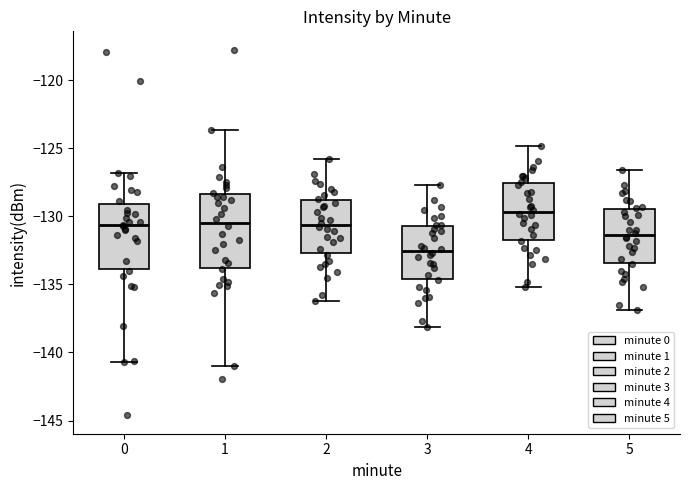

Reading left to right, transcribe this box plot: for each box, give where its median line is, the range the box spans, and where its two whiskers end, as read against the y-axis. The values are not printed on the chart, so give them approximately, as read against the axis.

0: median -130.5, box -134.0 to -129.0, whiskers -140.5 to -127.0
1: median -130.5, box -134.0 to -128.5, whiskers -141.0 to -123.5
2: median -130.5, box -132.5 to -129.0, whiskers -136.0 to -126.0
3: median -132.5, box -134.5 to -130.5, whiskers -138.0 to -127.5
4: median -129.5, box -131.5 to -127.5, whiskers -135.0 to -125.0
5: median -131.5, box -133.5 to -129.5, whiskers -137.0 to -126.5